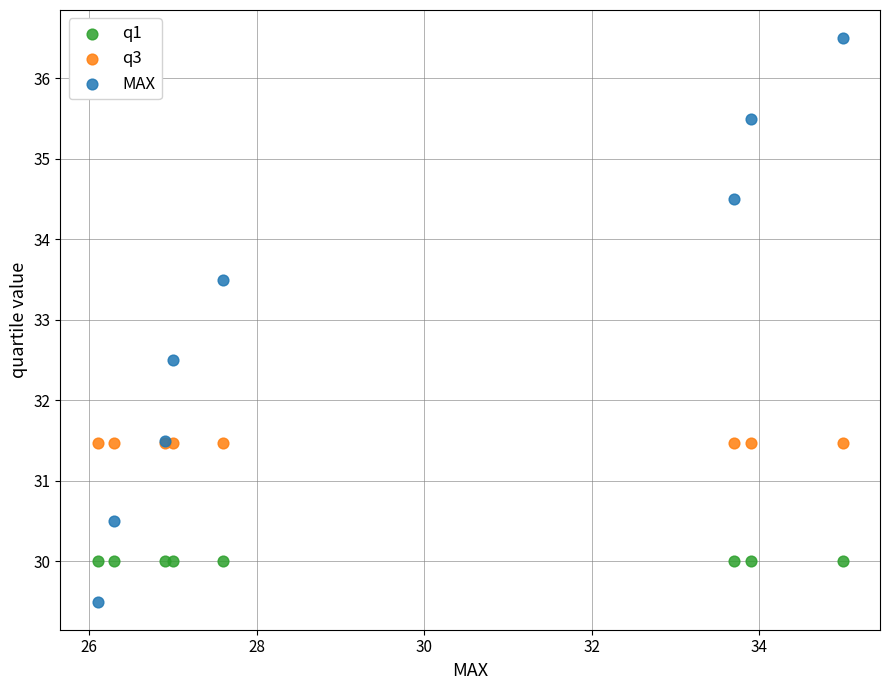

What are all the series names shown in the legend?

q1, q3, MAX